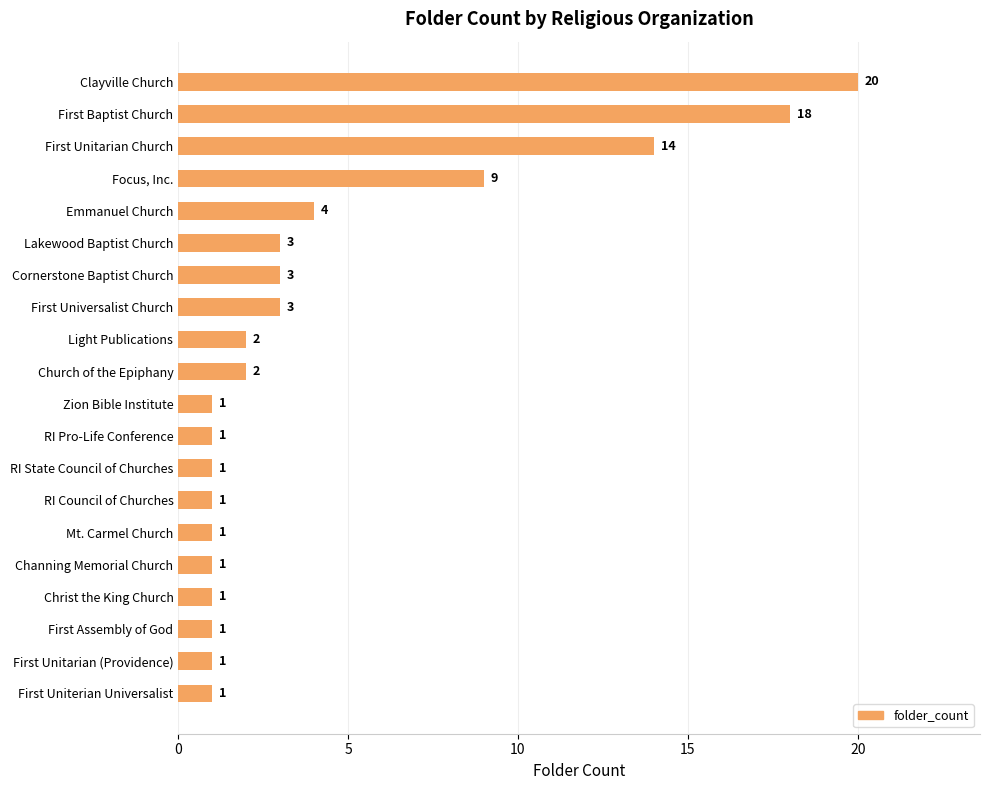

What is the maximum value shown in the chart?

20